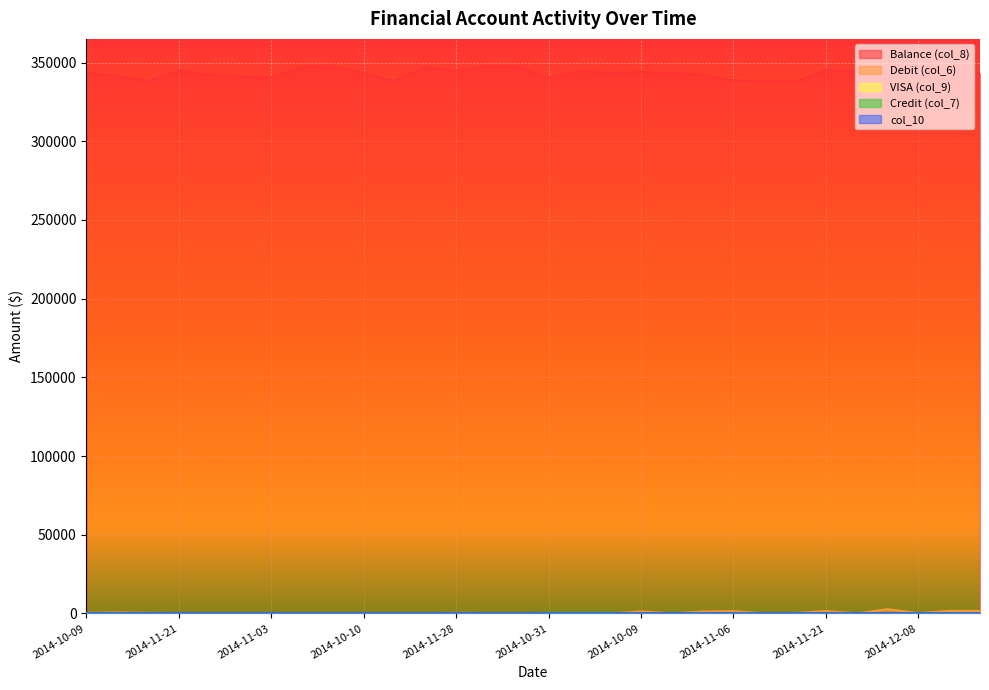

What is the difference between the highest and lowest values at 2014-12-08?

347429.5